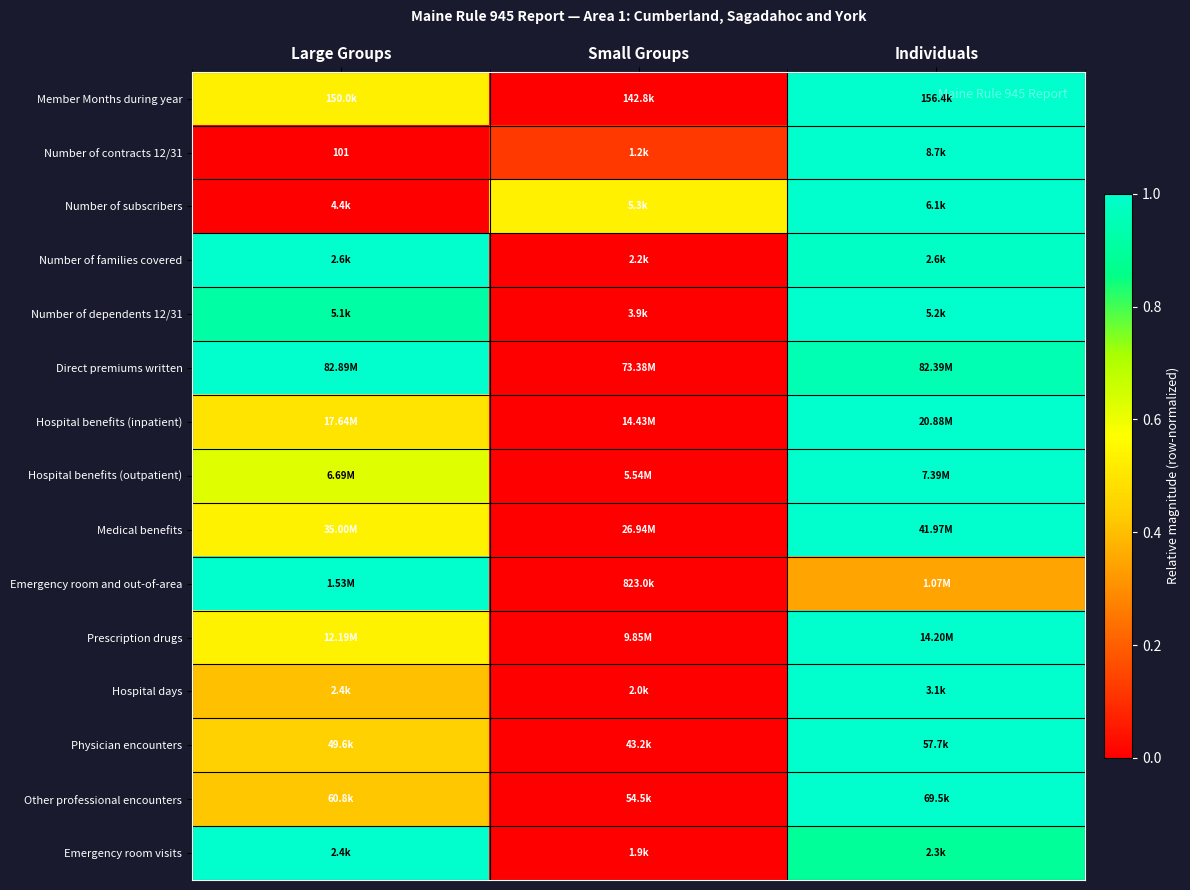

What is the average value of the Other professional encounters series?

0.5